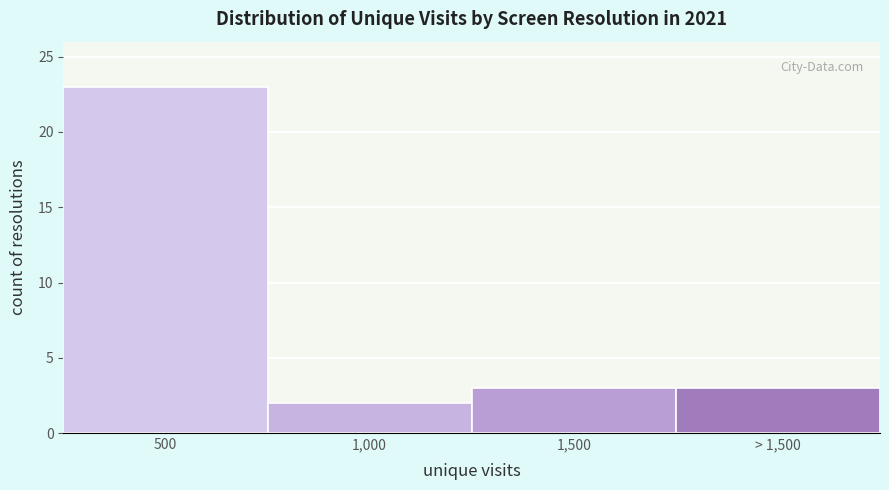

Reading left to right, transcribe all the data shown in this chart.

500=23	1,000=2	1,500=3	> 1,500=3